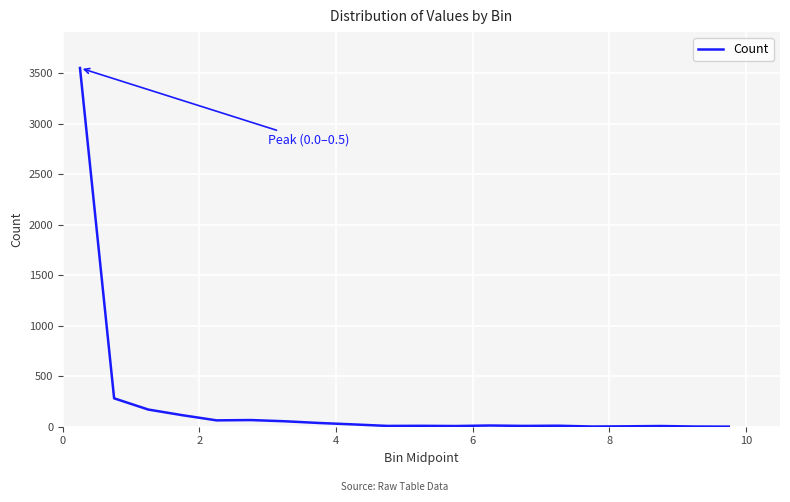

What is the difference between the maximum and minimum values?

3550